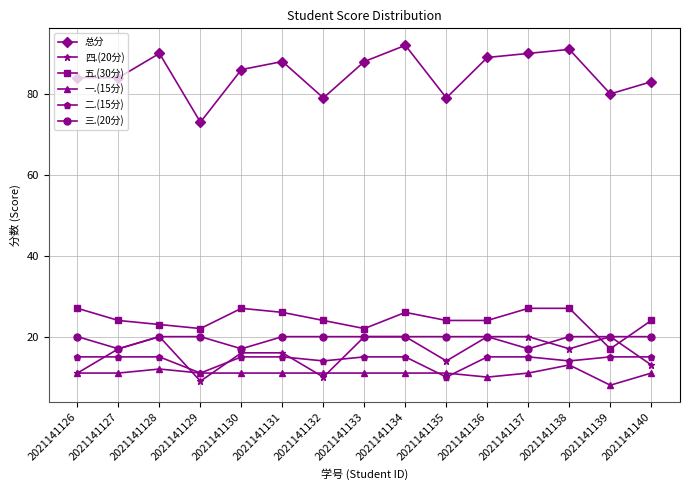

The value of 四.(20分) at 2021141140 is 9. True or false?

False